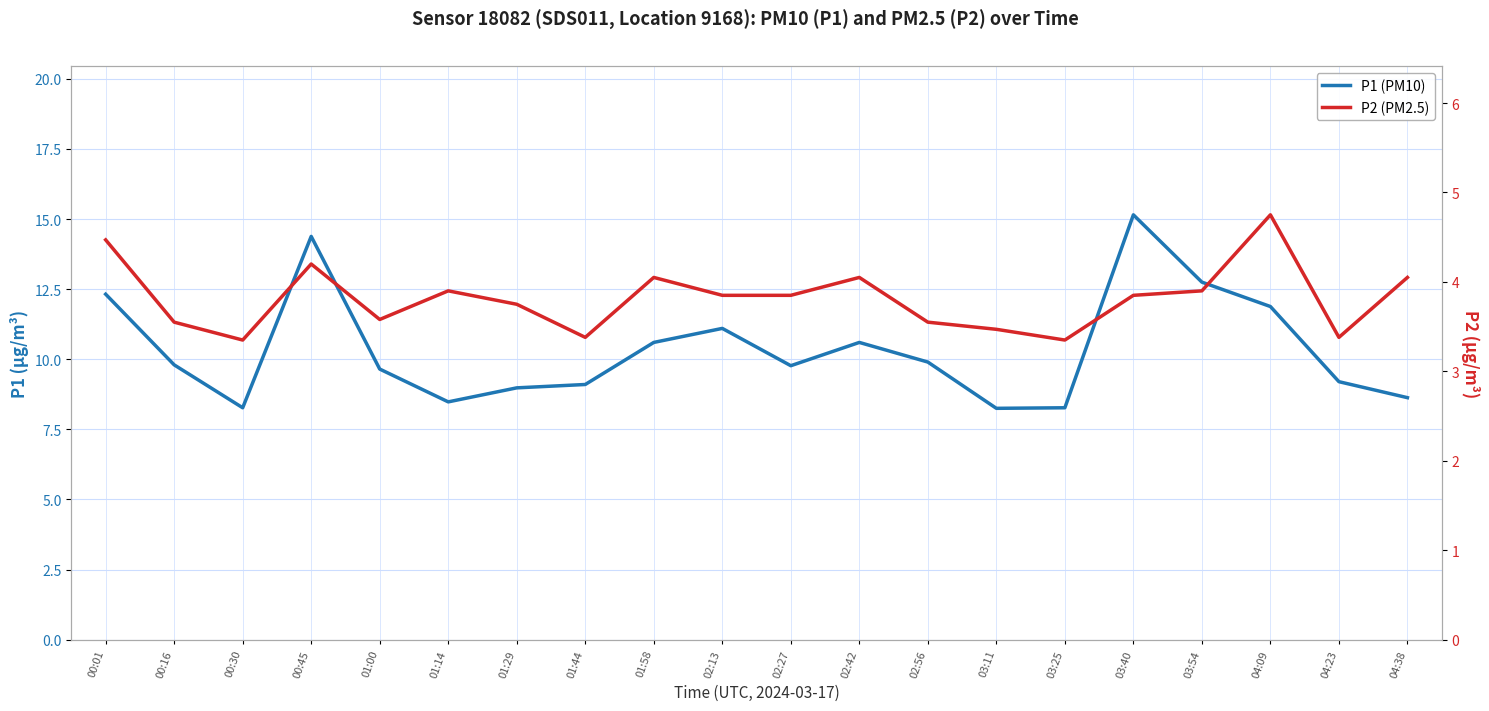

At which category does the chart reach its peak across all series?

03:40